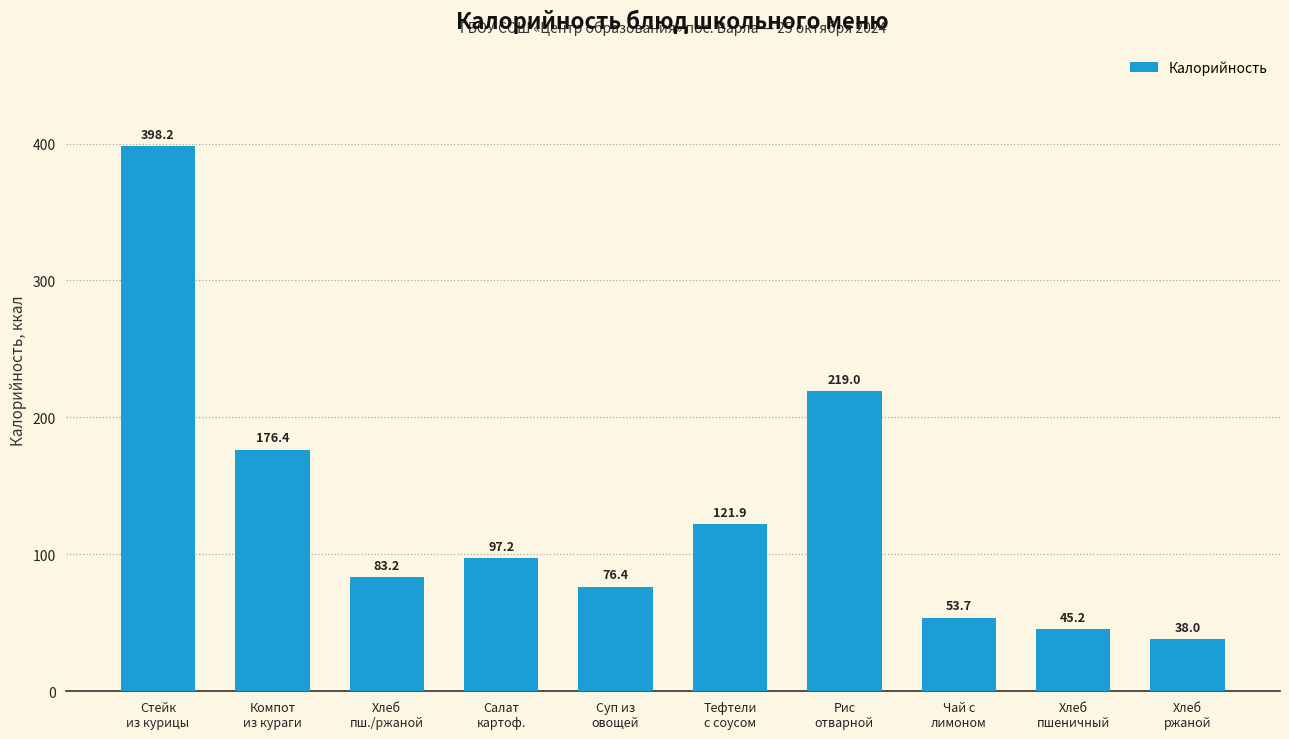

Count the number of categories in the chart.

10